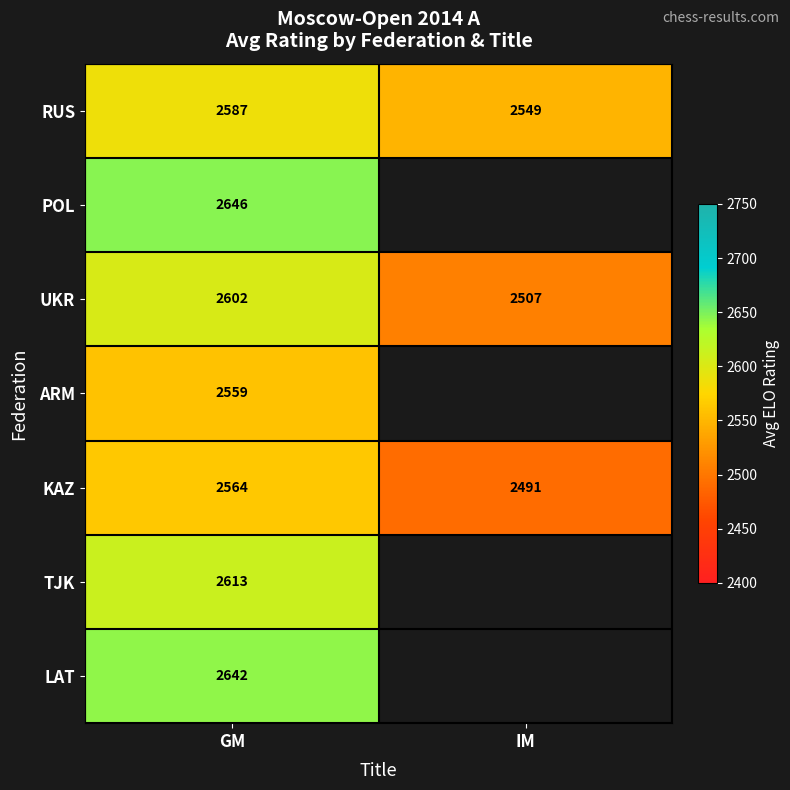

The KAZ series shows 3446 at GM. True or false?

False